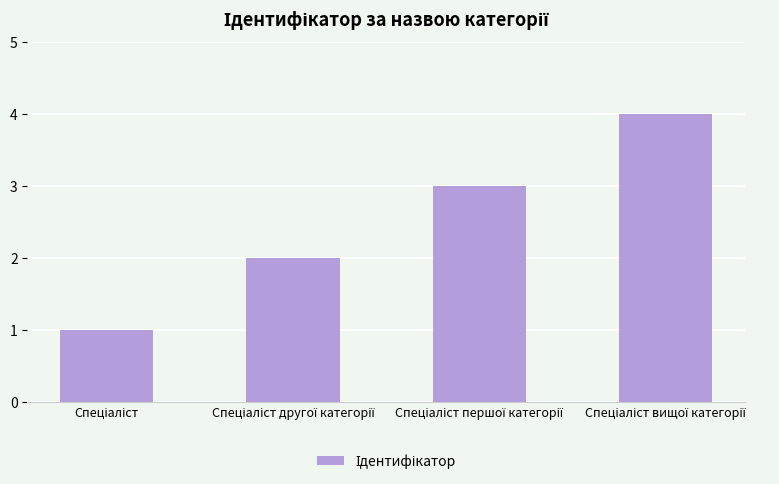

What is the maximum value shown in the chart?

4